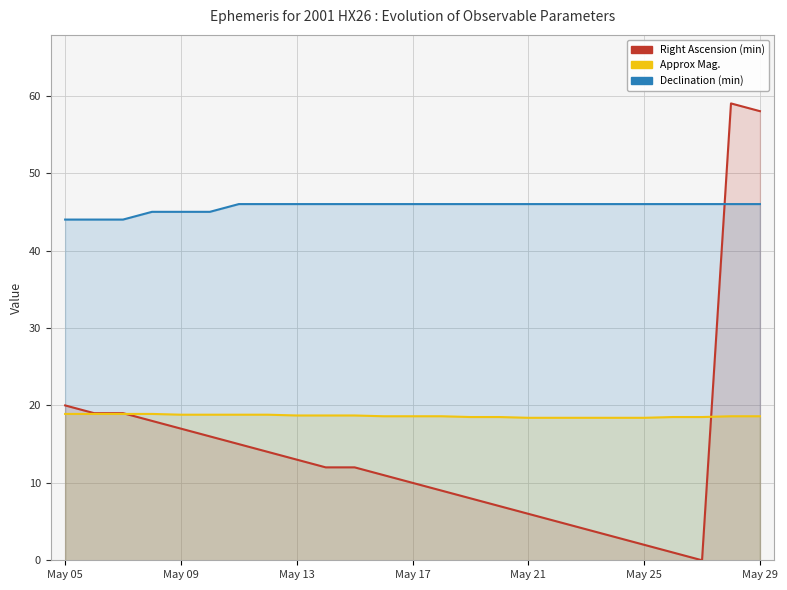

What is the difference between the maximum and minimum values in the Declination (min) series?

2.0